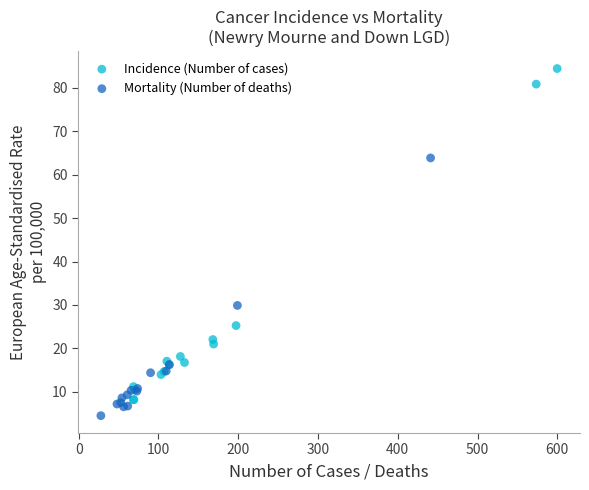

Which series contains the lowest Y value?

Mortality (Number of deaths)